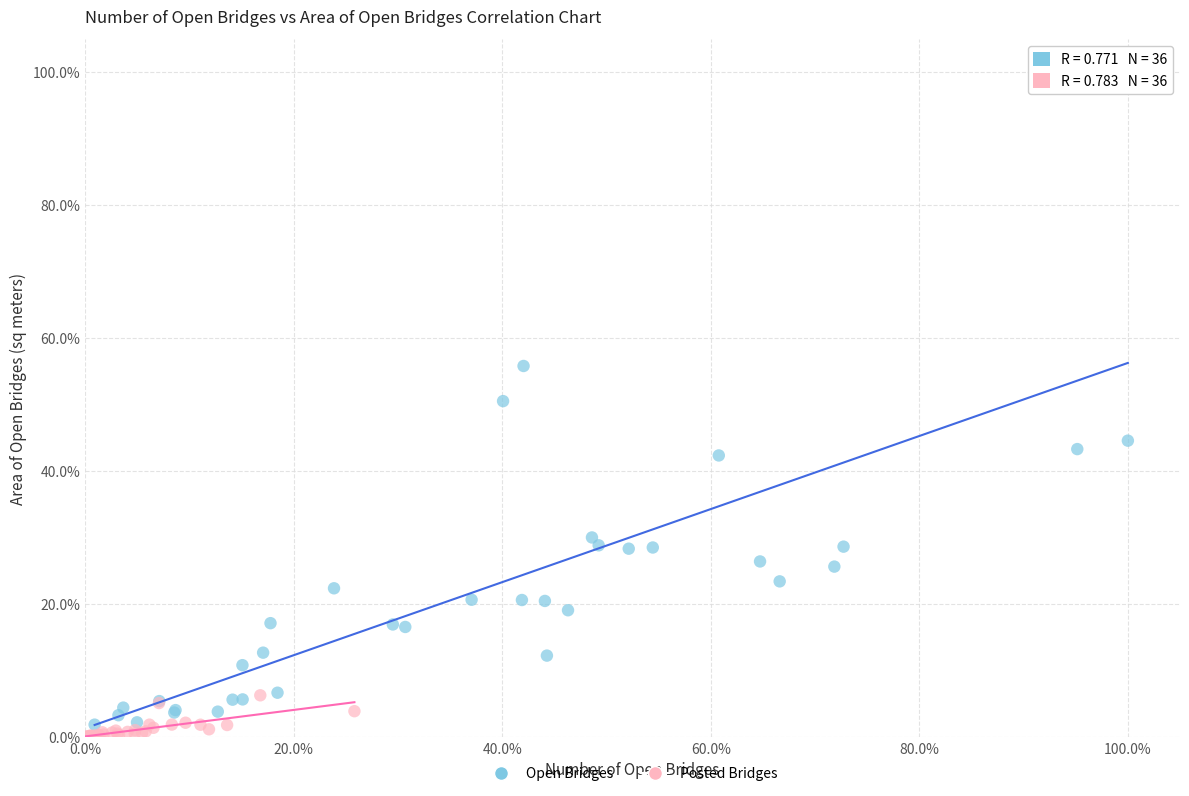

What are all the series names shown in the legend?

Open Bridges, Posted Bridges